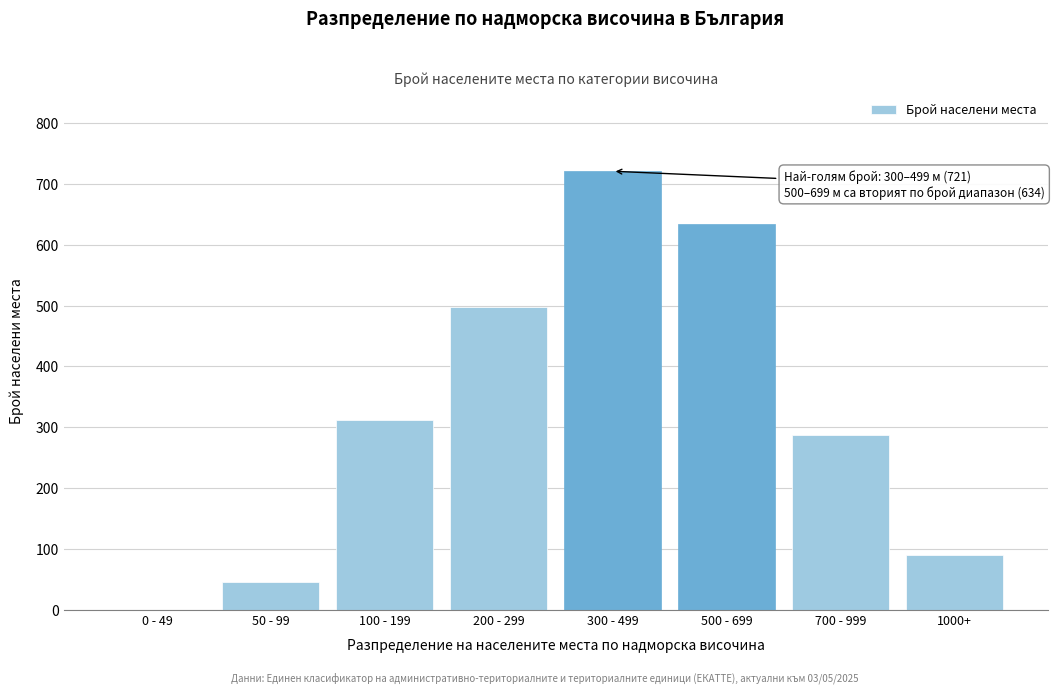

Reading right to left, extract all data points from this chart.

1000+=89	700 - 999=287	500 - 699=634	300 - 499=721	200 - 299=498	100 - 199=312	50 - 99=45	0 - 49=0